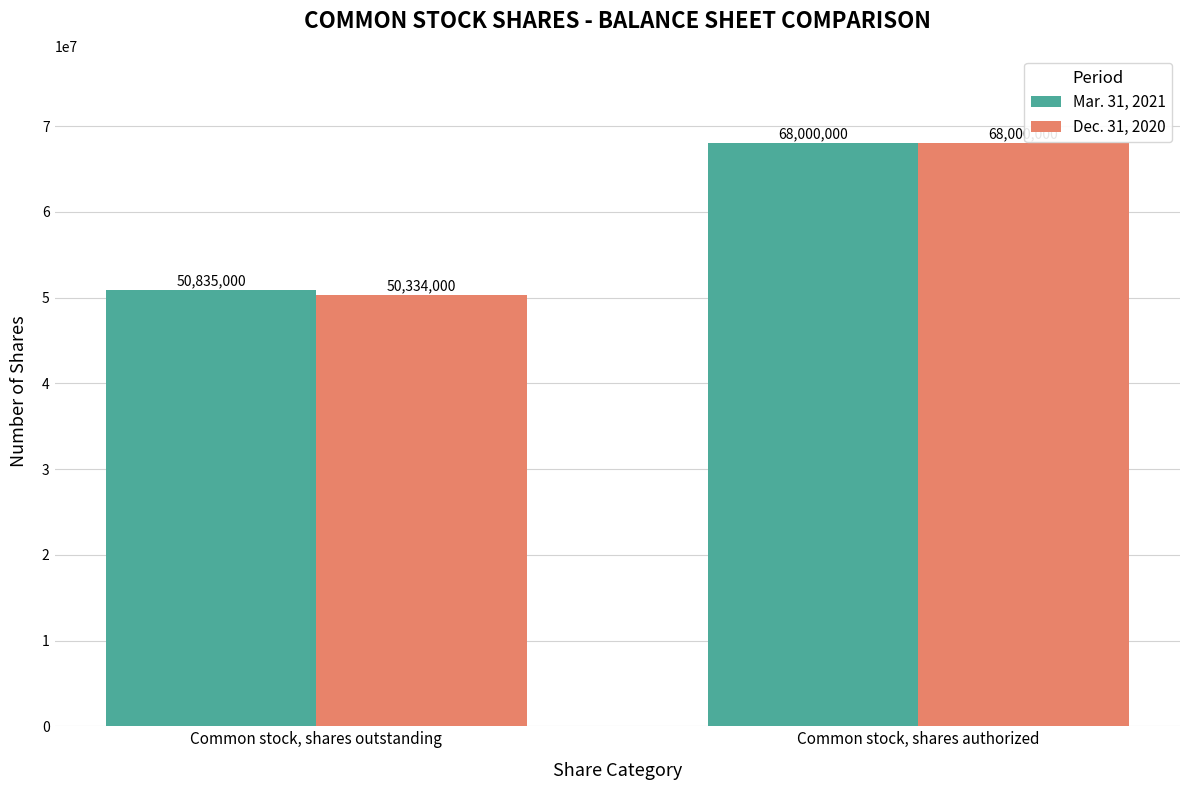

Which series has the largest range (max minus min)?

Dec. 31, 2020